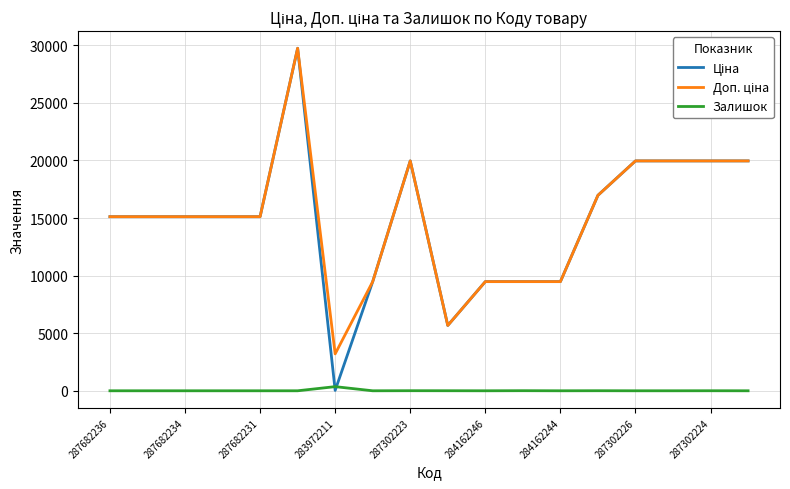

What is the total value across all series at 287682236?

30240.0